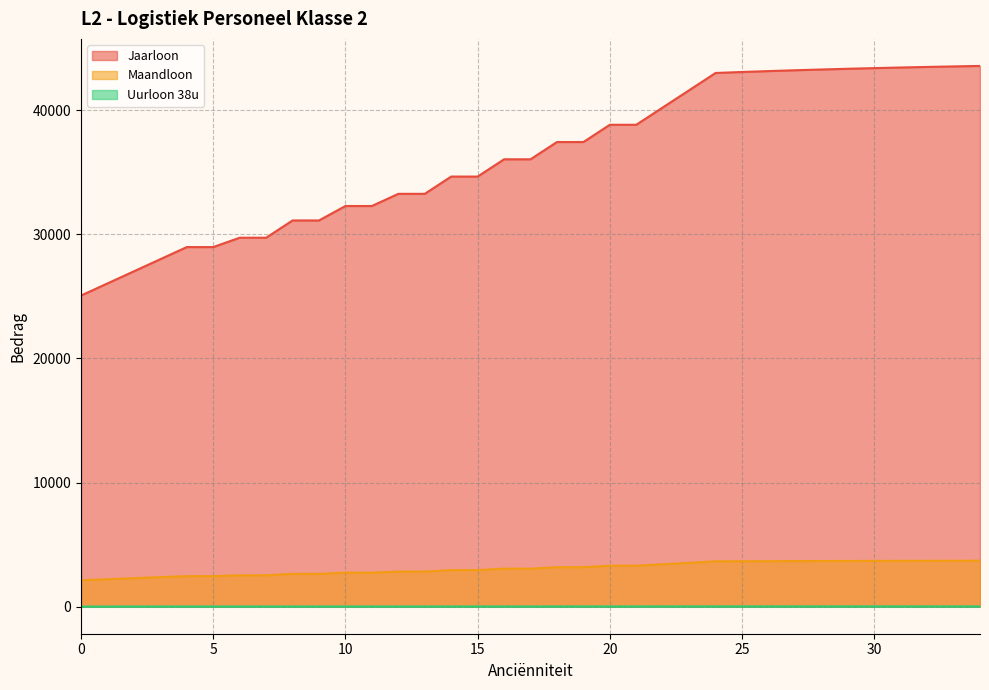

At which category does the chart reach its peak across all series?

34